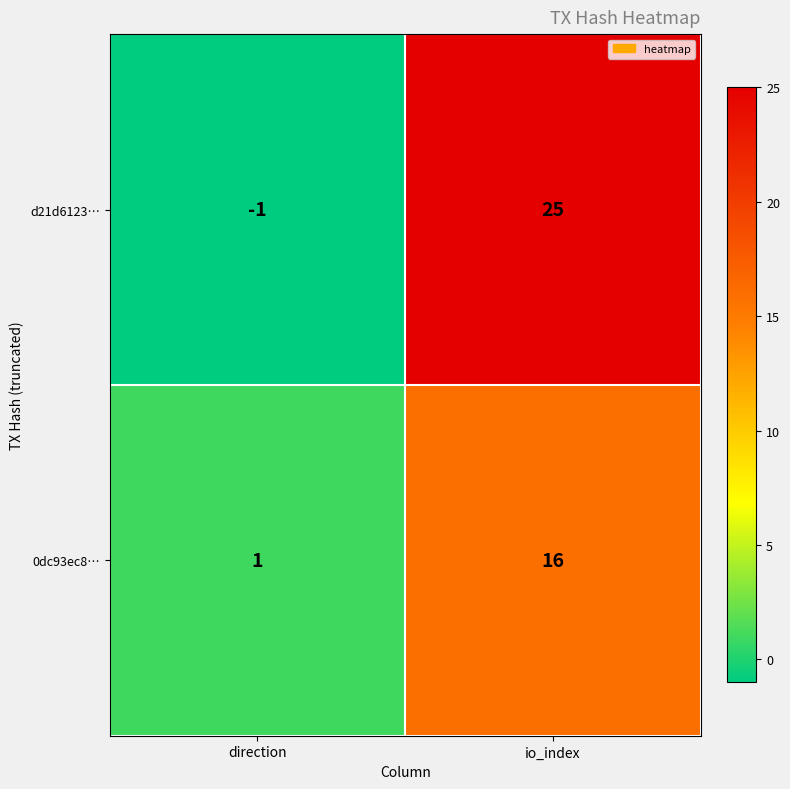

The value of 0dc93ec8… at io_index is 16. True or false?

True